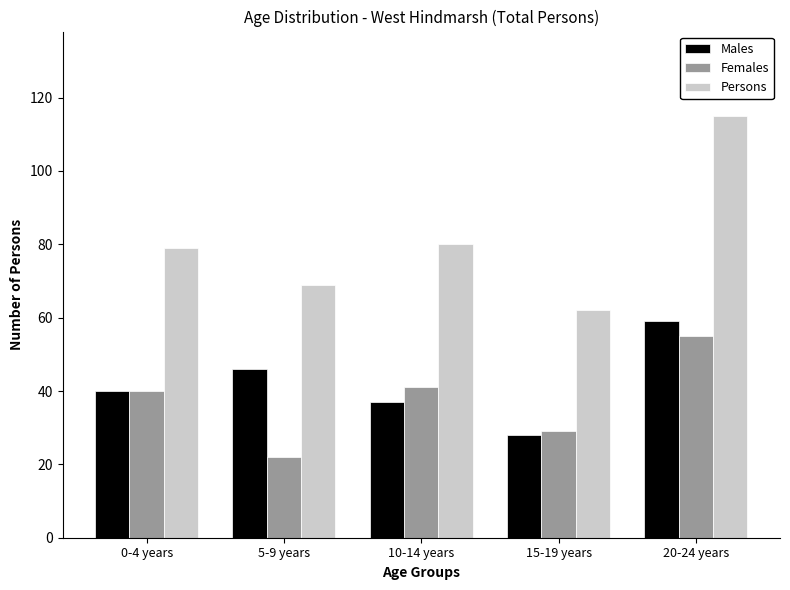

Reading left to right, list all the values displayed in this chart.

Males: 0-4 years=40	5-9 years=46	10-14 years=37	15-19 years=28	20-24 years=59
Females: 0-4 years=40	5-9 years=22	10-14 years=41	15-19 years=29	20-24 years=55
Persons: 0-4 years=79	5-9 years=69	10-14 years=80	15-19 years=62	20-24 years=115